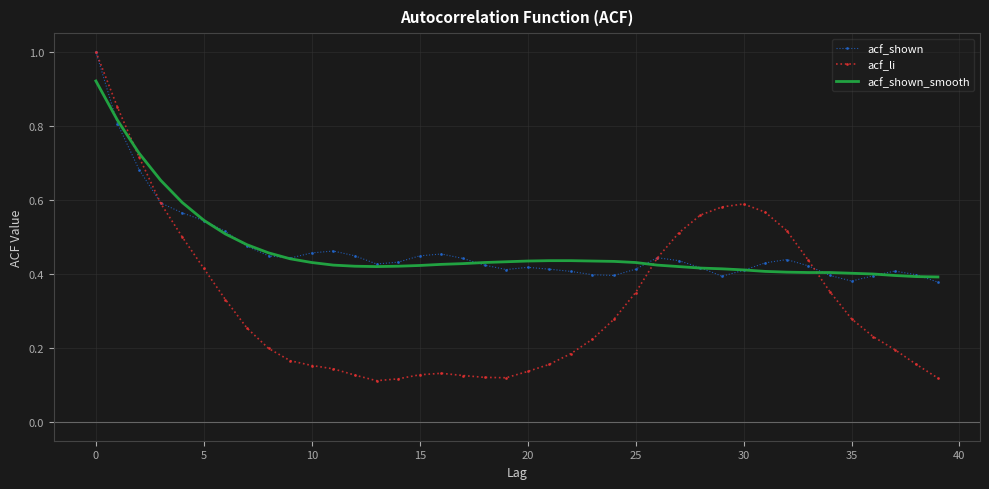

Which series has the widest spread of values?

acf_li